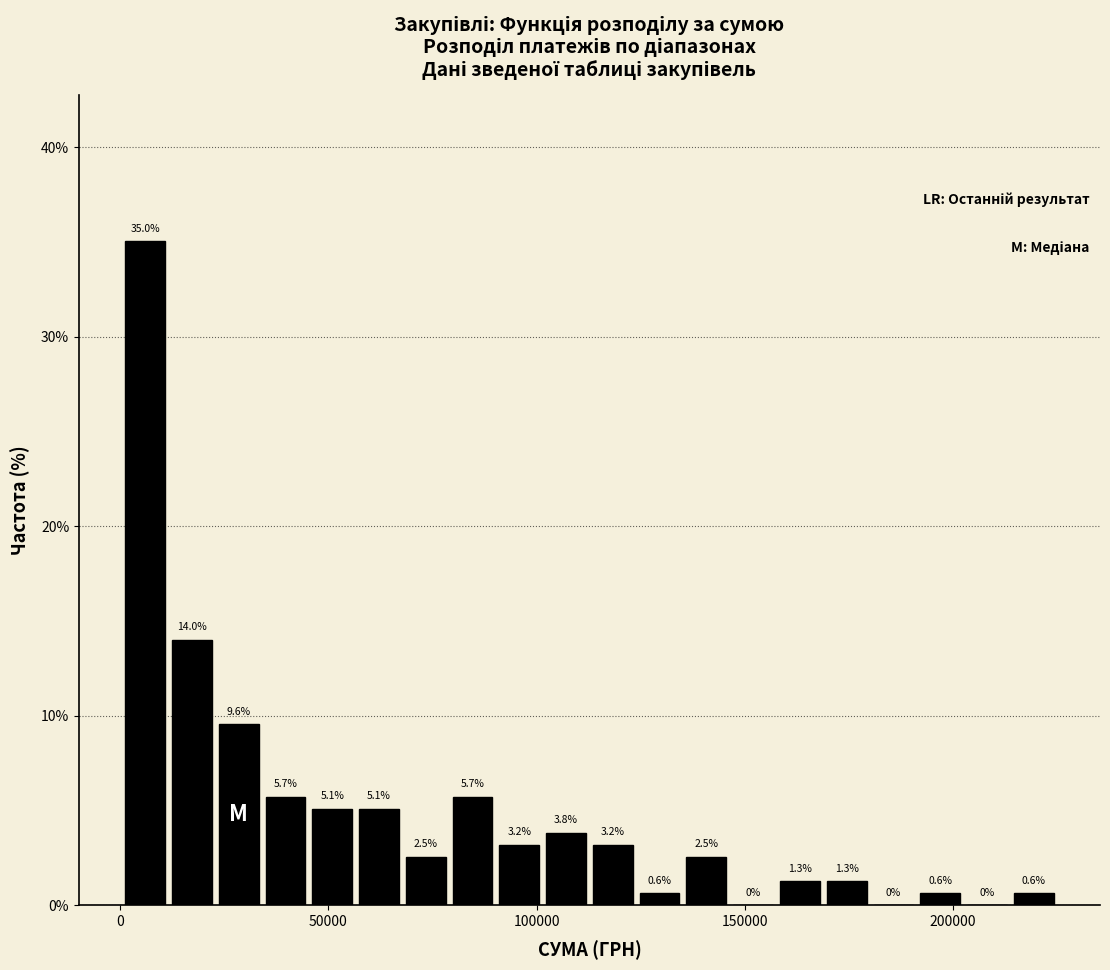

Read against the x-axis, roughly where is the centre of the tallest bar?

5000